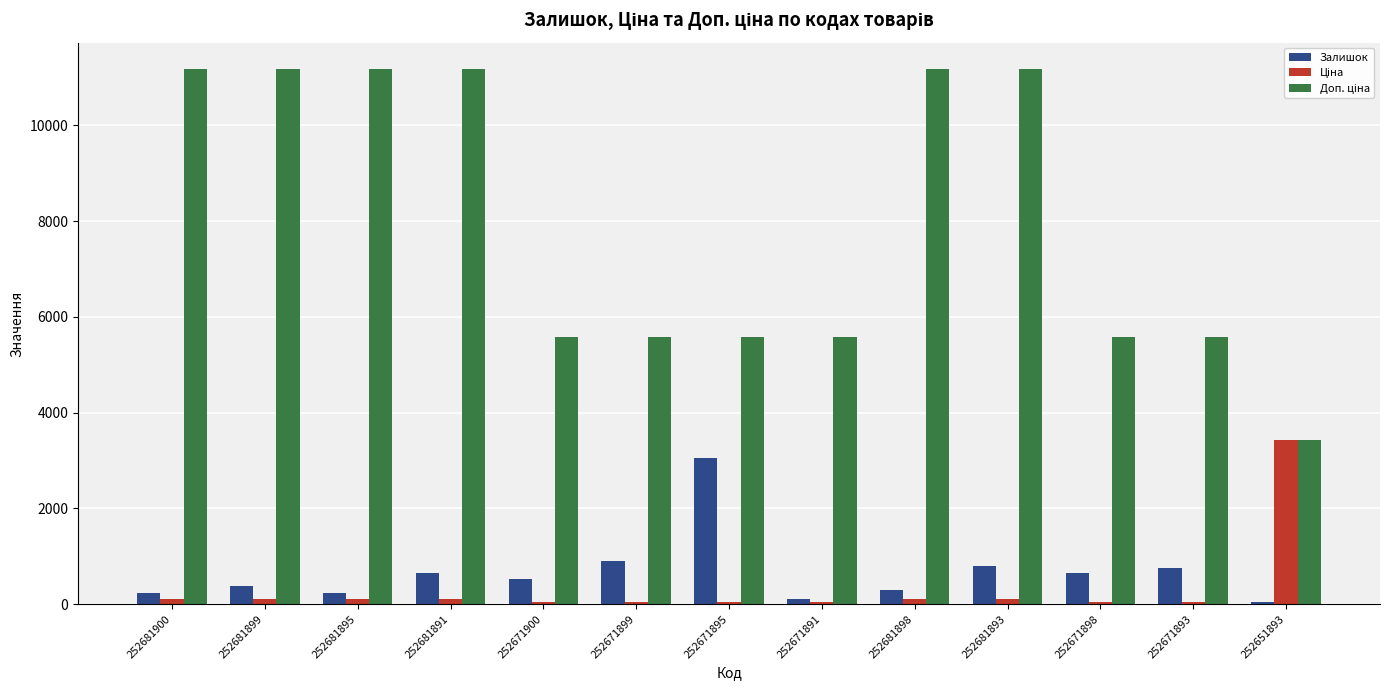

At how many categories does at least one series exceed 8836?

6